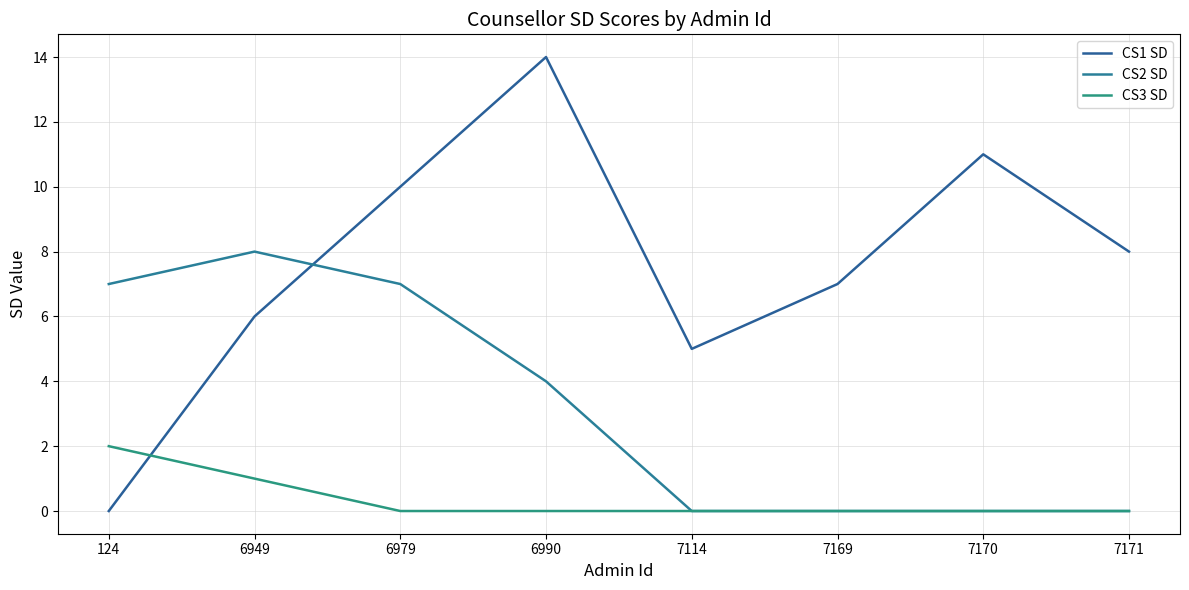

Does the chart have visible grid lines?

Yes